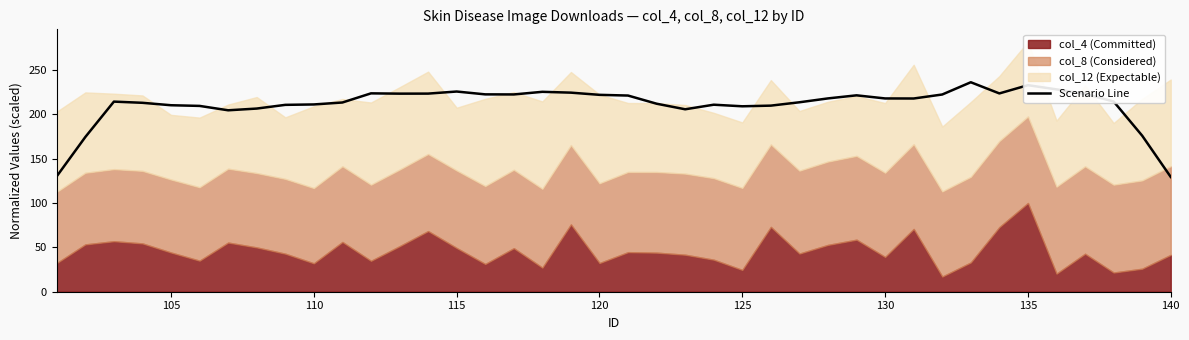

What is the lowest value of the Scenario Line series?

129.3